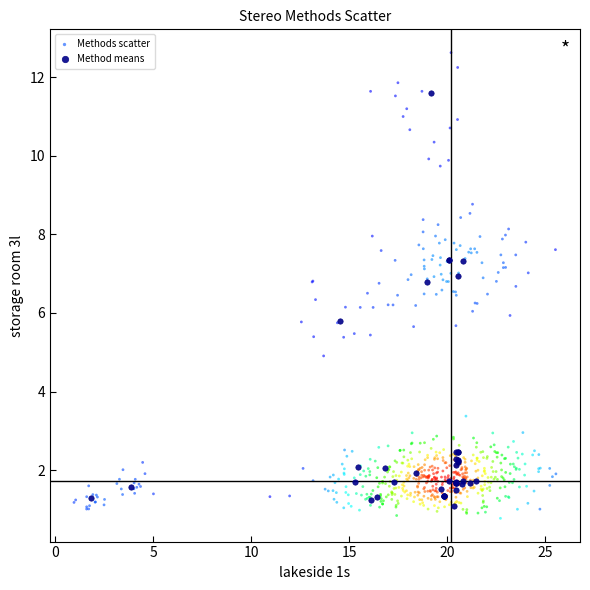

Which series contains the highest Y value?

Methods scatter